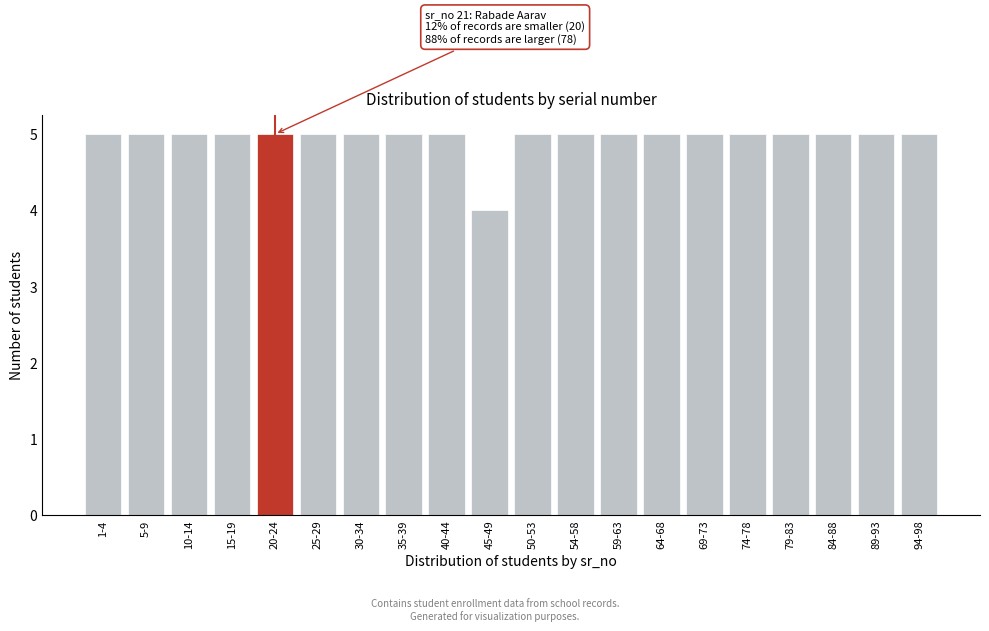

Reading left to right, extract all data points from this chart.

1-4=5	5-9=5	10-14=5	15-19=5	20-24=5	25-29=5	30-34=5	35-39=5	40-44=5	45-49=4	50-53=5	54-58=5	59-63=5	64-68=5	69-73=5	74-78=5	79-83=5	84-88=5	89-93=5	94-98=5